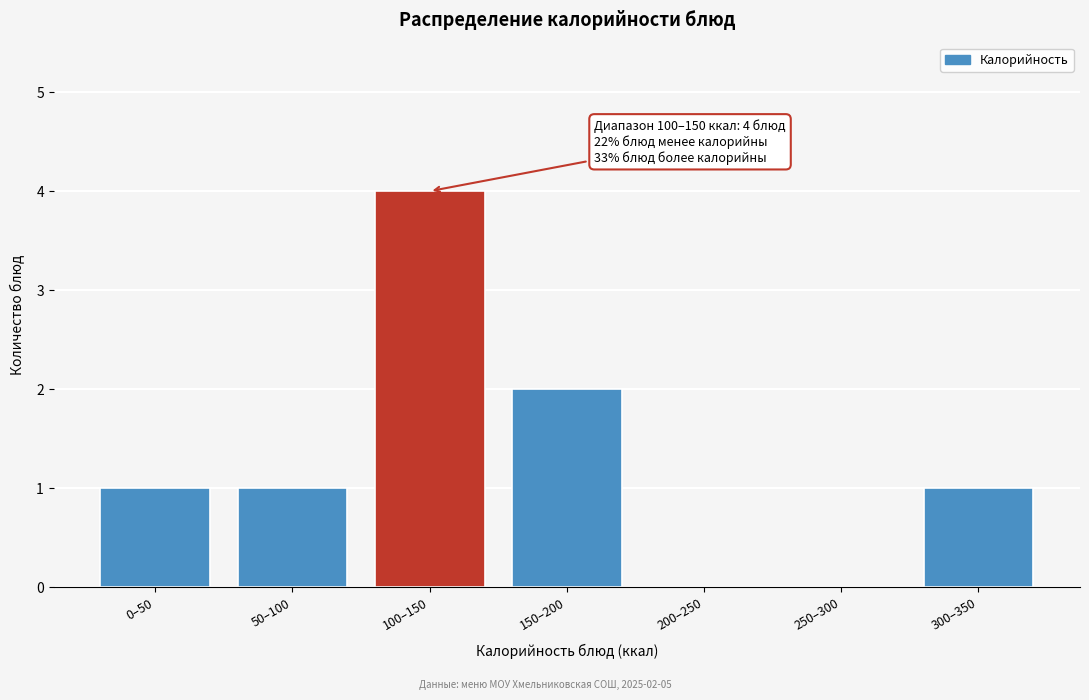

Reading left to right, extract all data points from this chart.

0–50=1	50–100=1	100–150=4	150–200=2	200–250=0	250–300=0	300–350=1